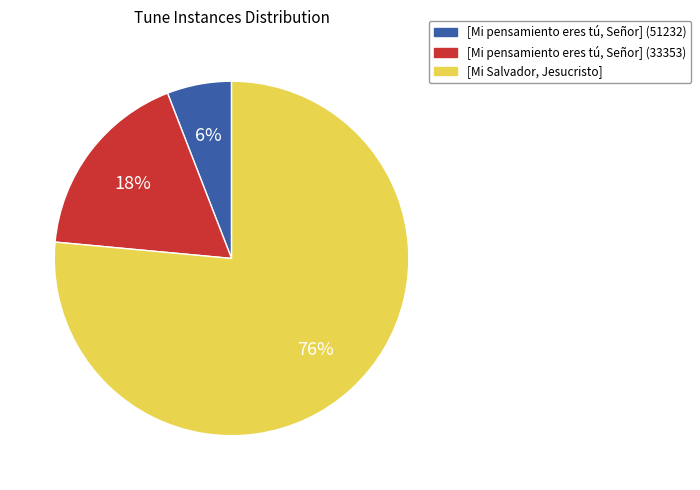

Is the sum of [Mi Salvador, Jesucristo] and [Mi pensamiento eres tú, Señor] (33353) greater than half?

Yes